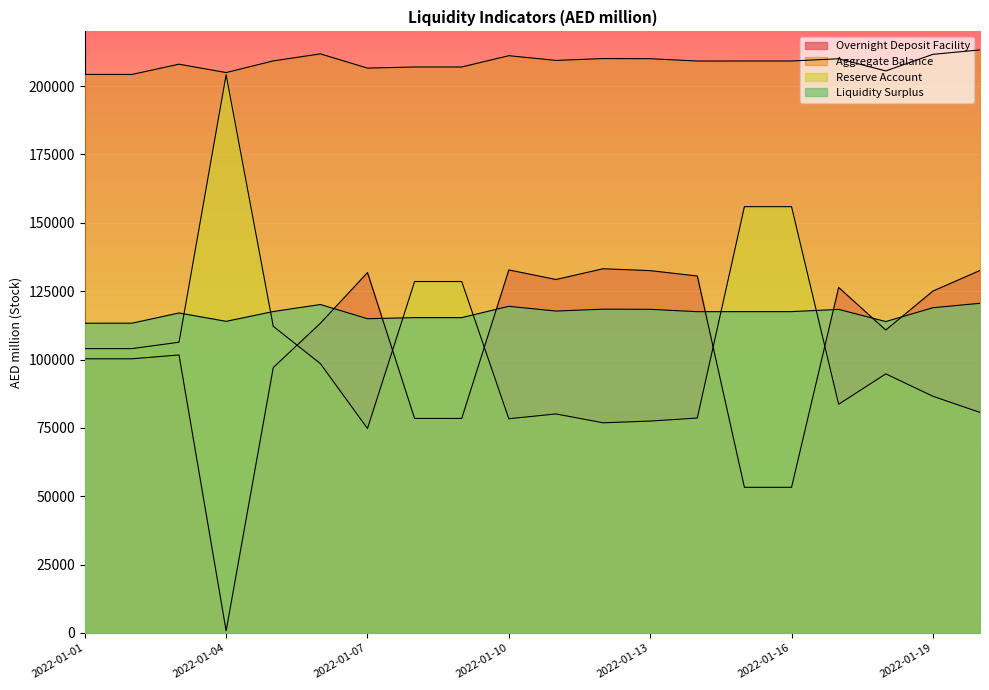

Where is Overnight Deposit Facility nearest to the value 67002?

2022-01-08